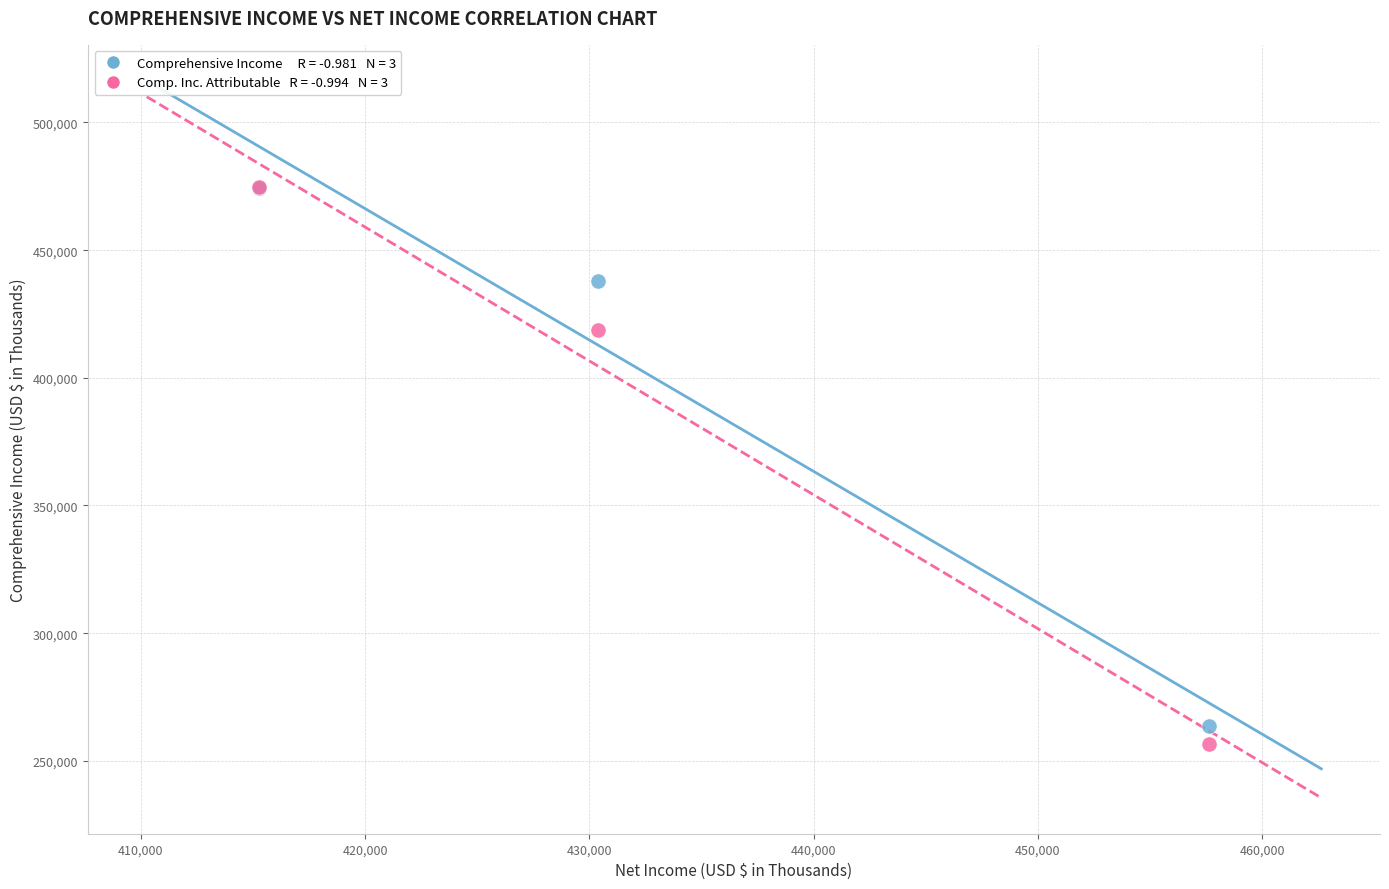

Across all series, what Y value is closest to 365805?

418656